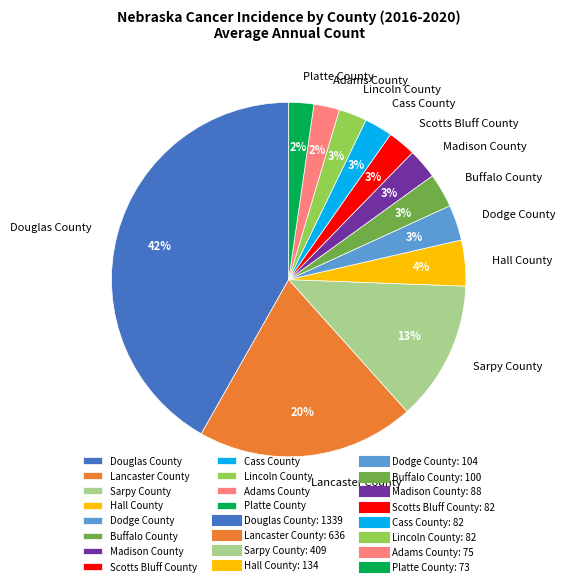

Combined, do Scotts Bluff County and Cass County account for over 50%?

No